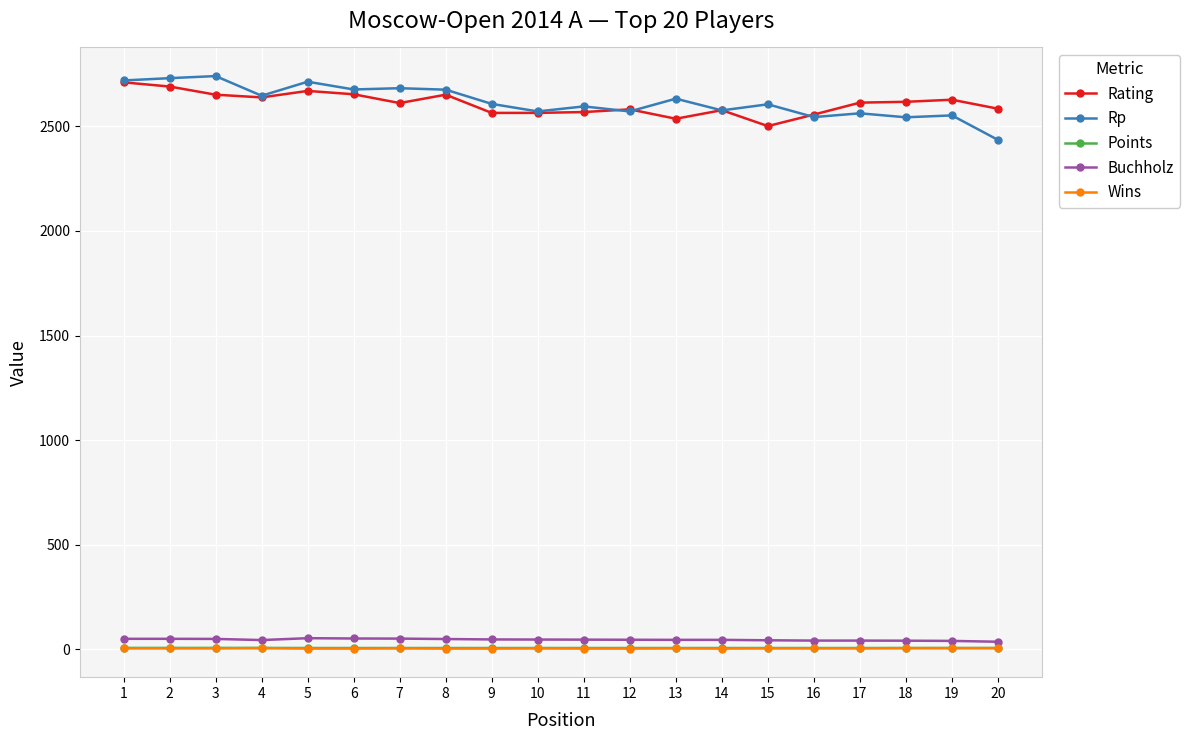

True or false: Rp and Wins cross at least once.

False